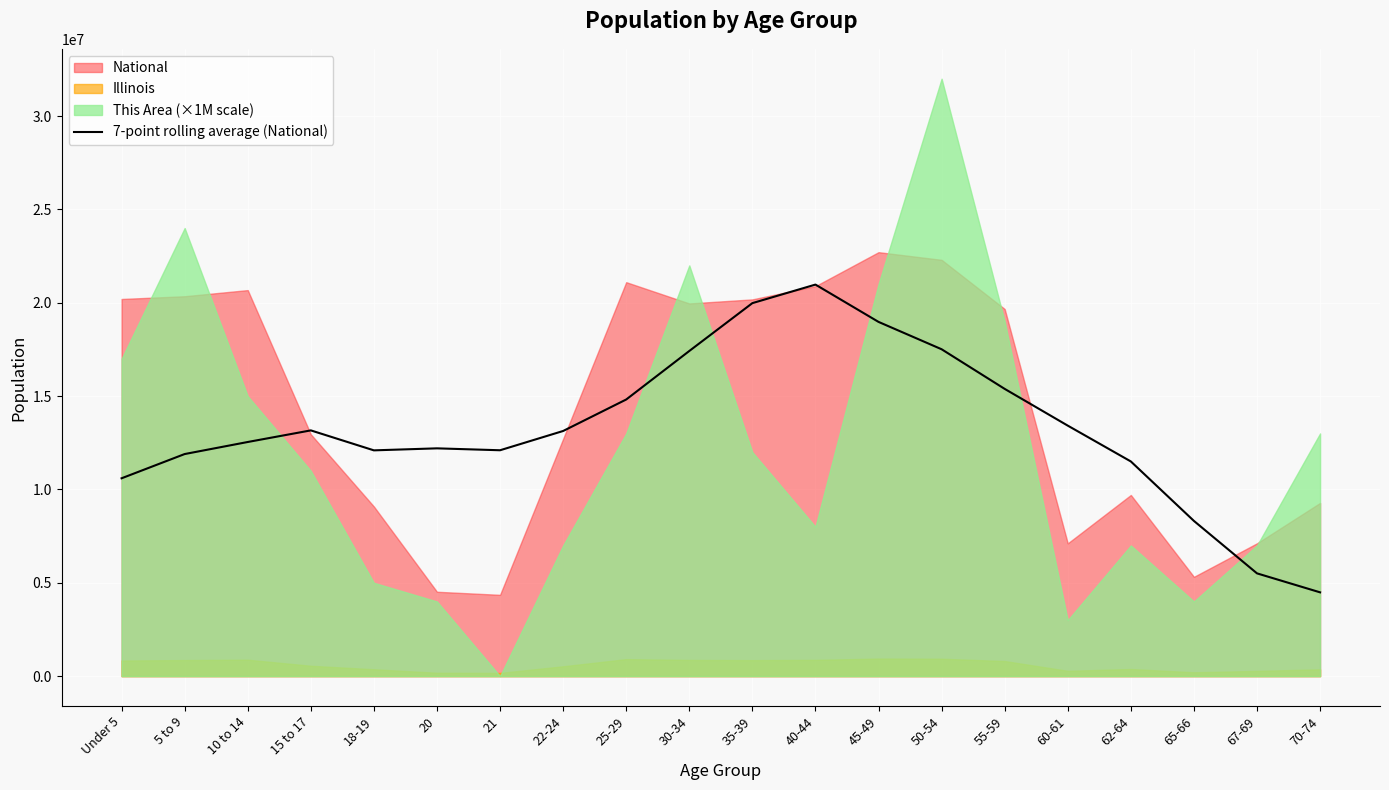

Between 25-29 and 5 to 9, which is larger?

25-29